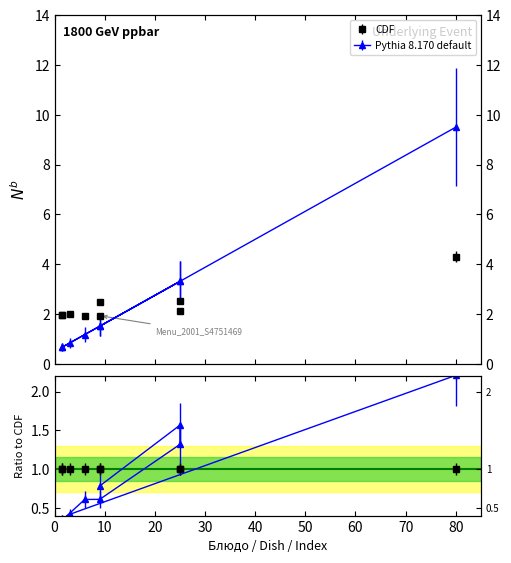

How many distinct data groups are displayed?

2